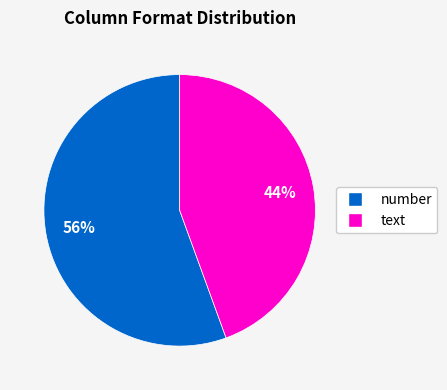

What is the smallest slice in the pie chart?

text